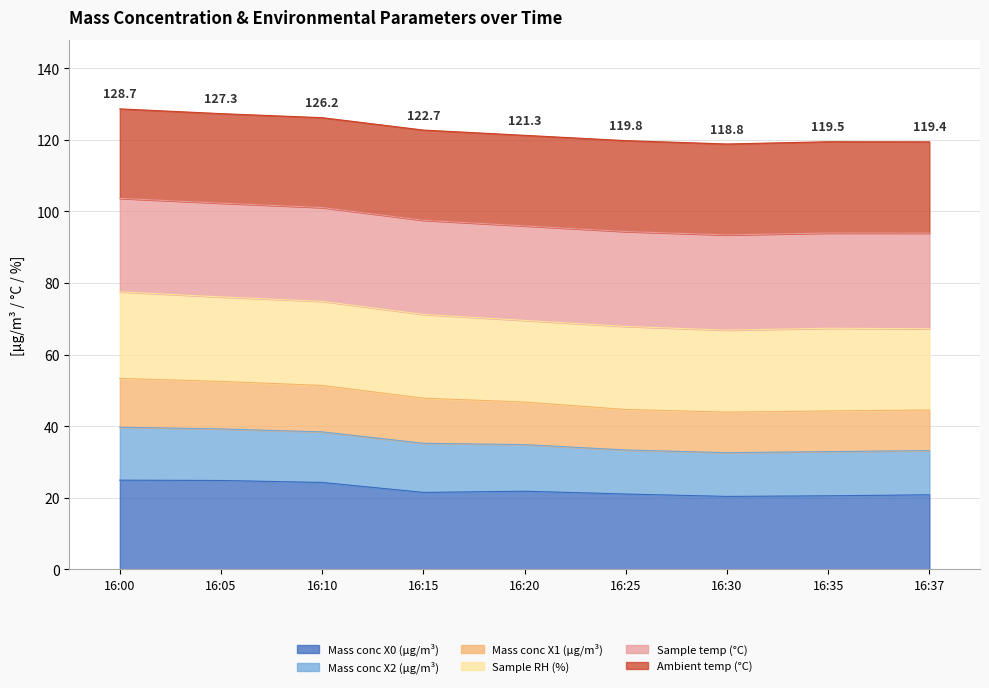

What is the minimum value for Mass conc X0 (μg/m³)?

20.4